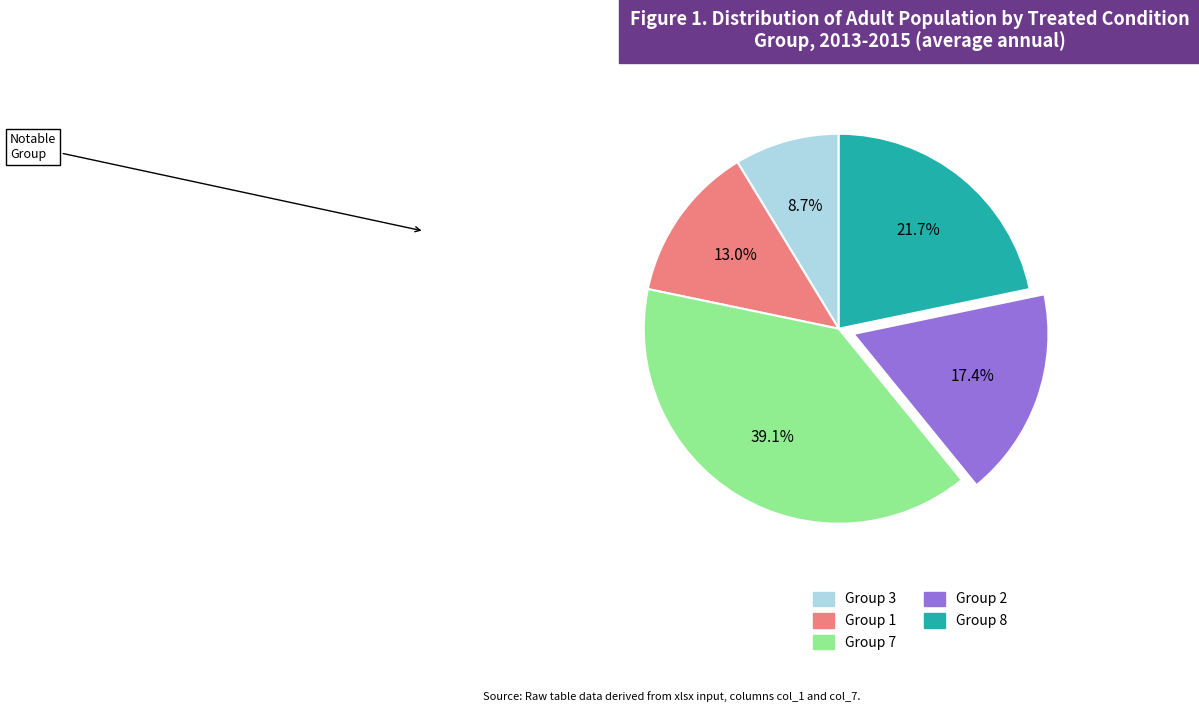

Which has a higher value, Group 1 or Group 7?

Group 7